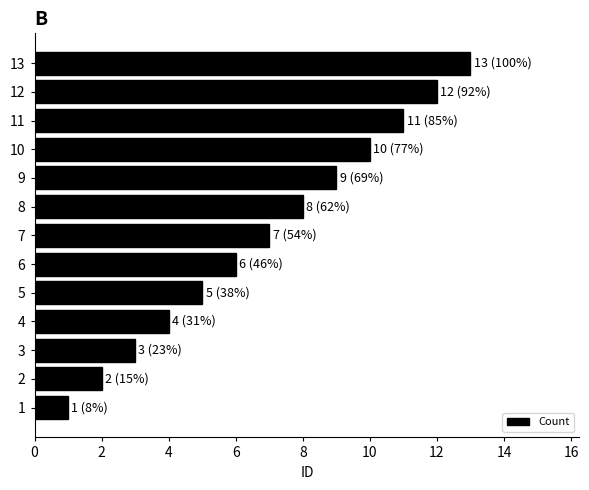

Between 10 and 2, which is larger?

10